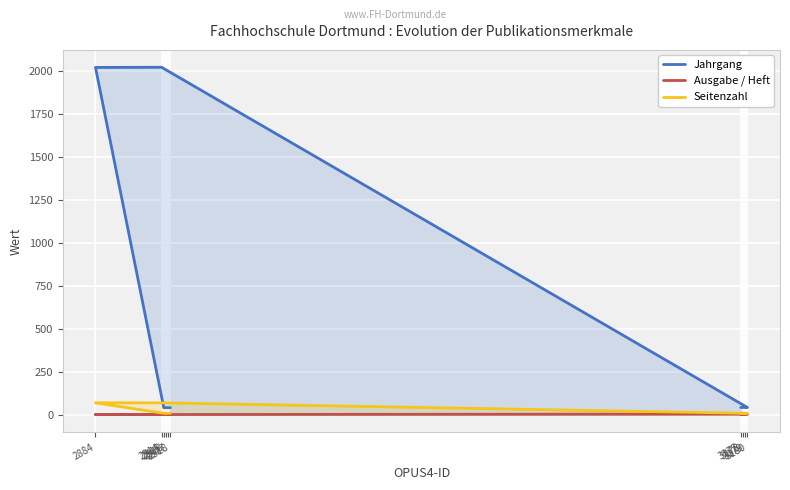

True or false: Ausgabe / Heft and Jahrgang cross at least once.

False